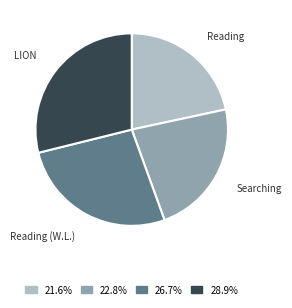

Between LION and Reading, which is larger?

LION